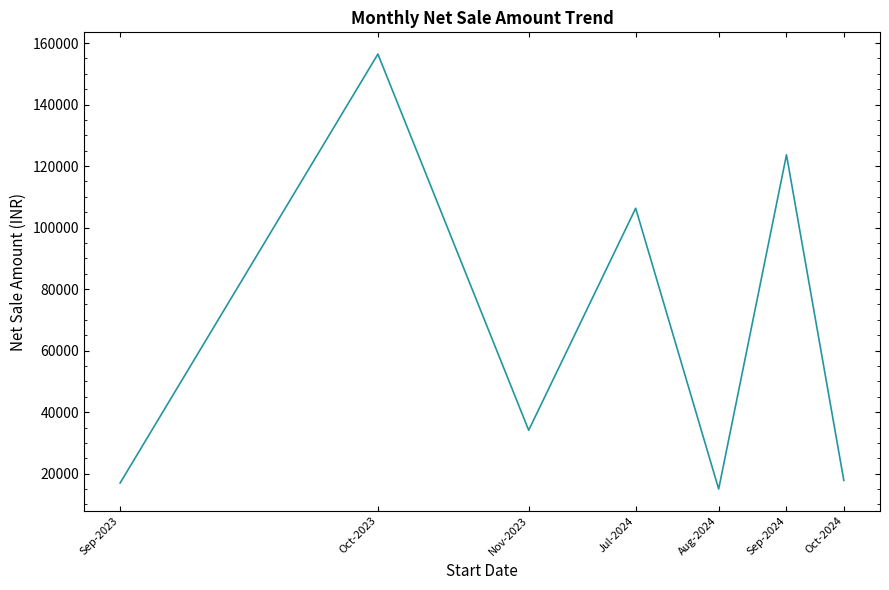

What is the difference between the maximum and minimum values?

141400.0